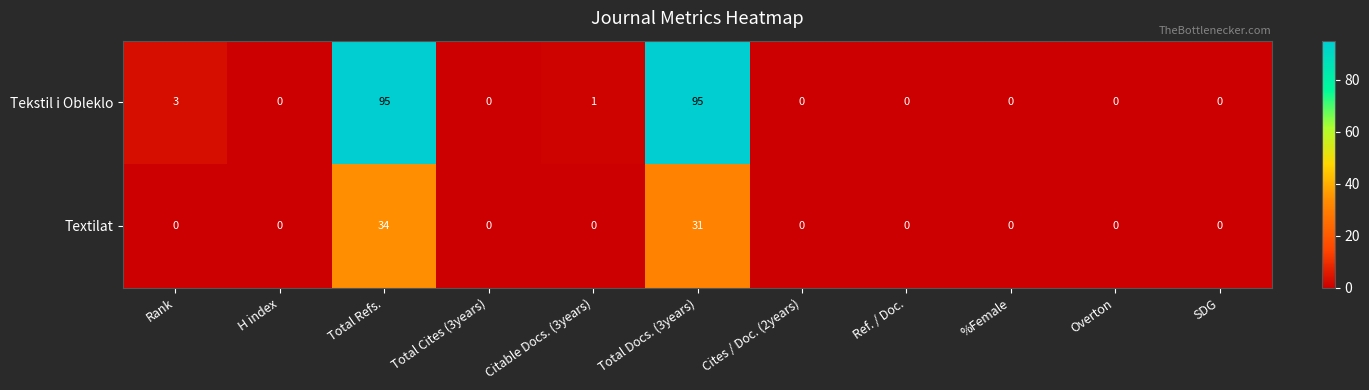

The Tekstil i Obleklo series shows 0 at SDG. True or false?

True